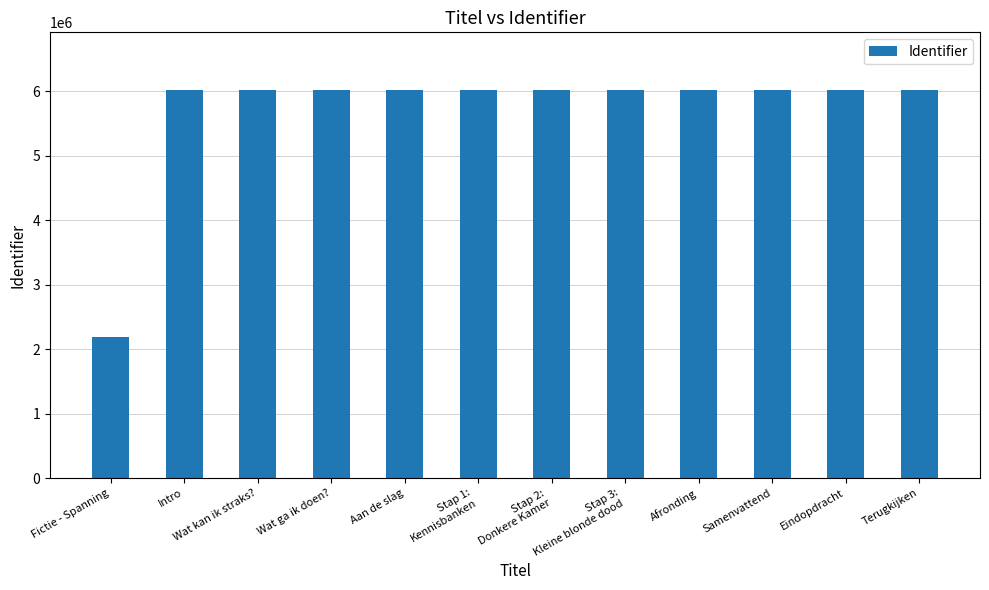

What is the change in value from Fictie - Spanning to Terugkijken?

+3825064